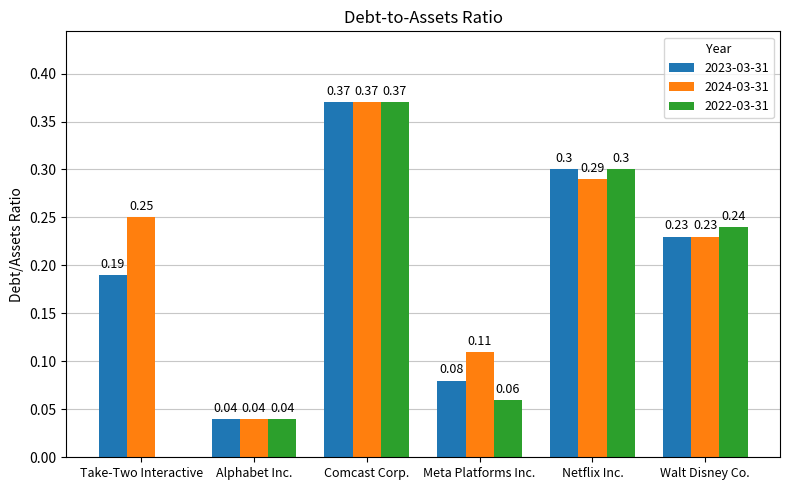

True or false: 2023-03-31 has a value of 0.3 at Take-Two Interactive.

False